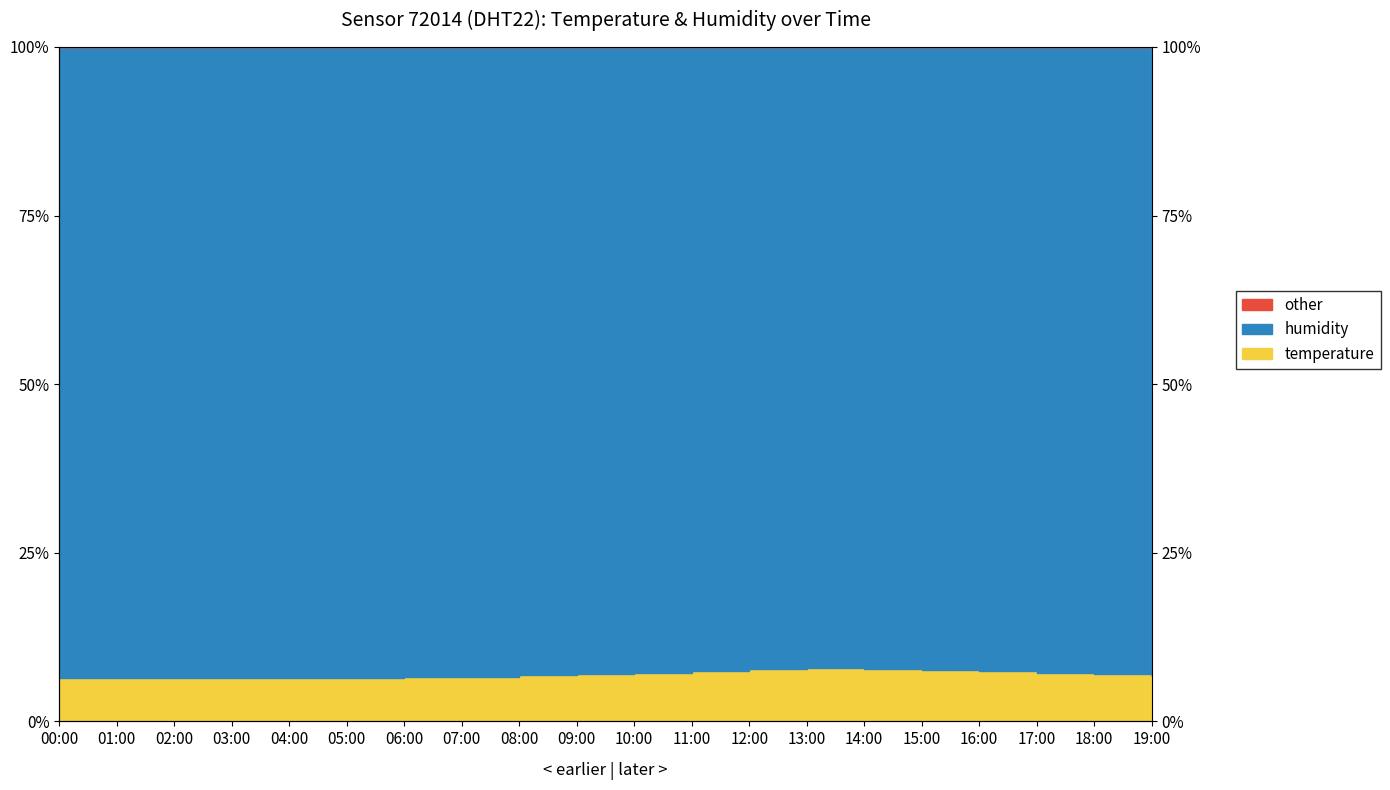

Rank the categories by value from lowest to highest.

02:00, 03:00, 04:00, 01:00, 00:00, 05:00, 06:00, 07:00, 19:00, 08:00, 09:00, 18:00, 10:00, 17:00, 11:00, 16:00, 15:00, 12:00, 14:00, 13:00